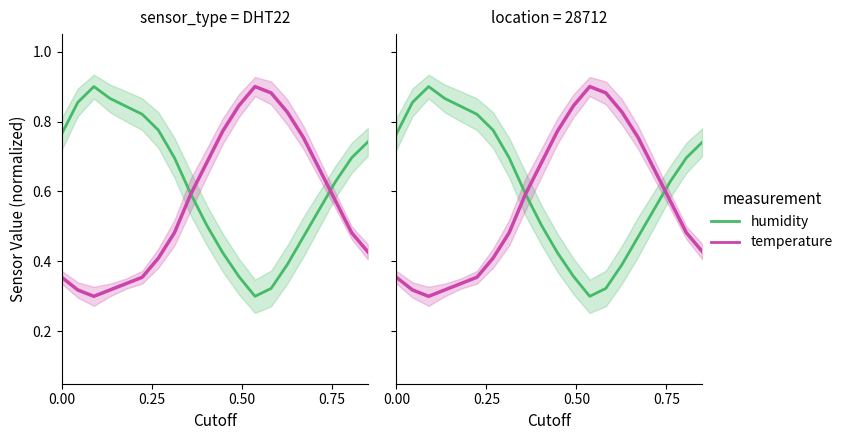

What is the difference between the maximum and minimum values in the humidity series?

0.6